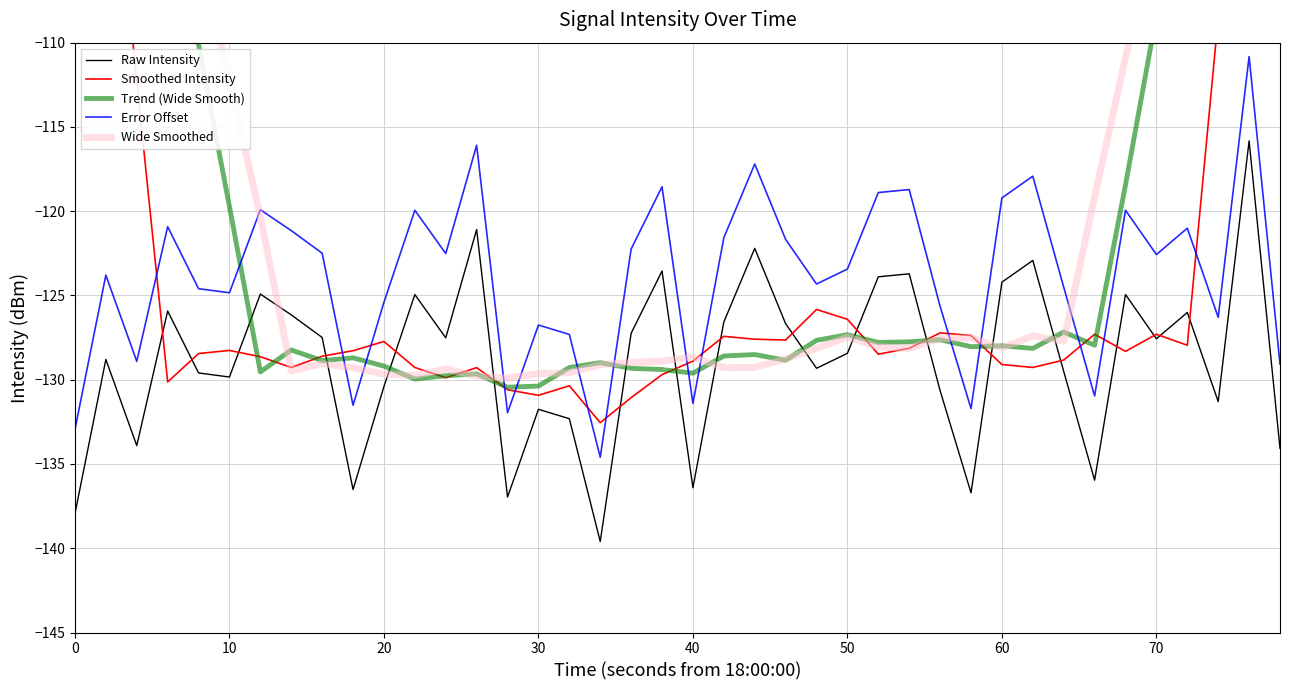

True or false: Raw Intensity and Error Offset intersect in this chart.

False